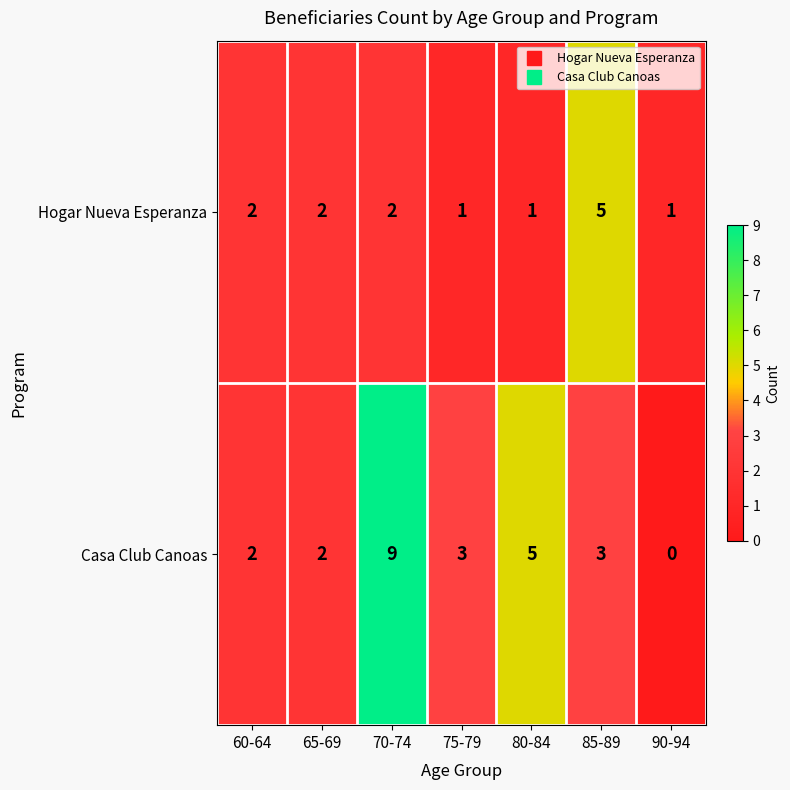

True or false: Casa Club Canoas has a value of 3 at 60-64.

False